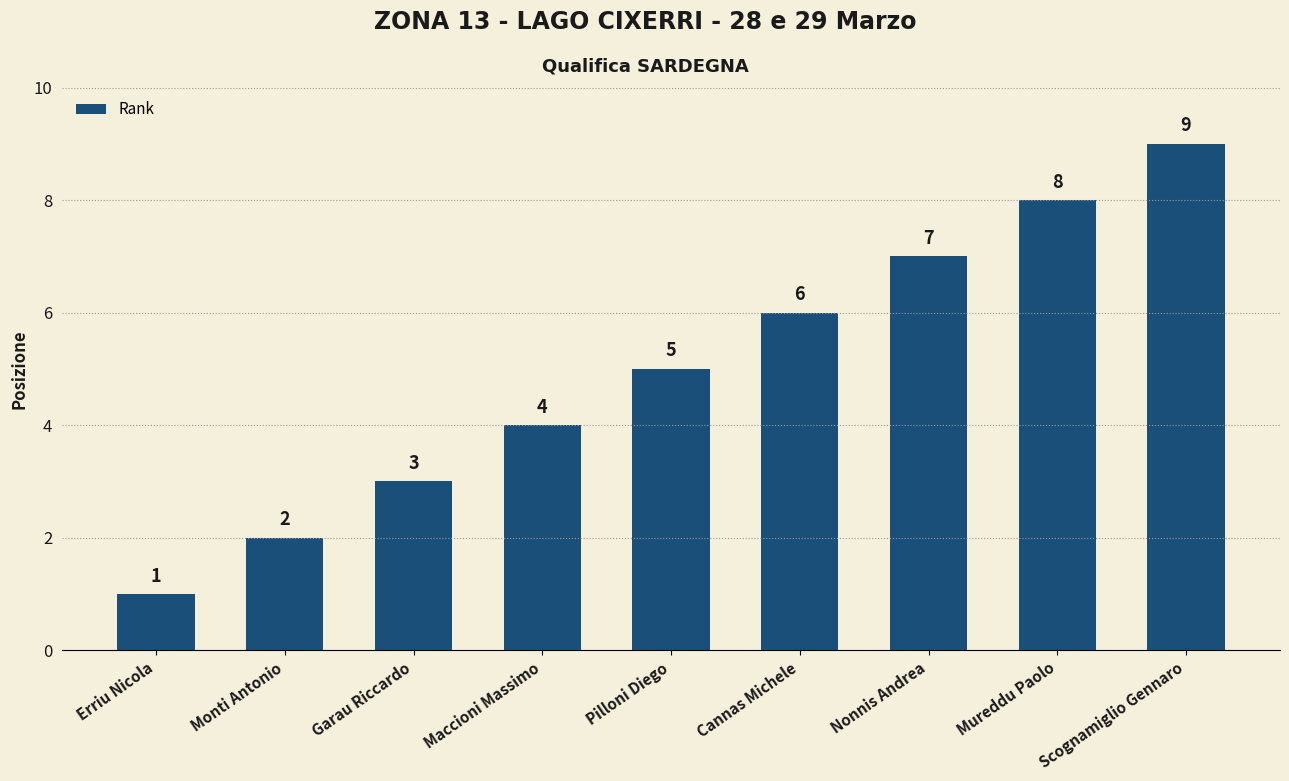

Reading left to right, extract all data points from this chart.

1	2	3	4	5	6	7	8	9